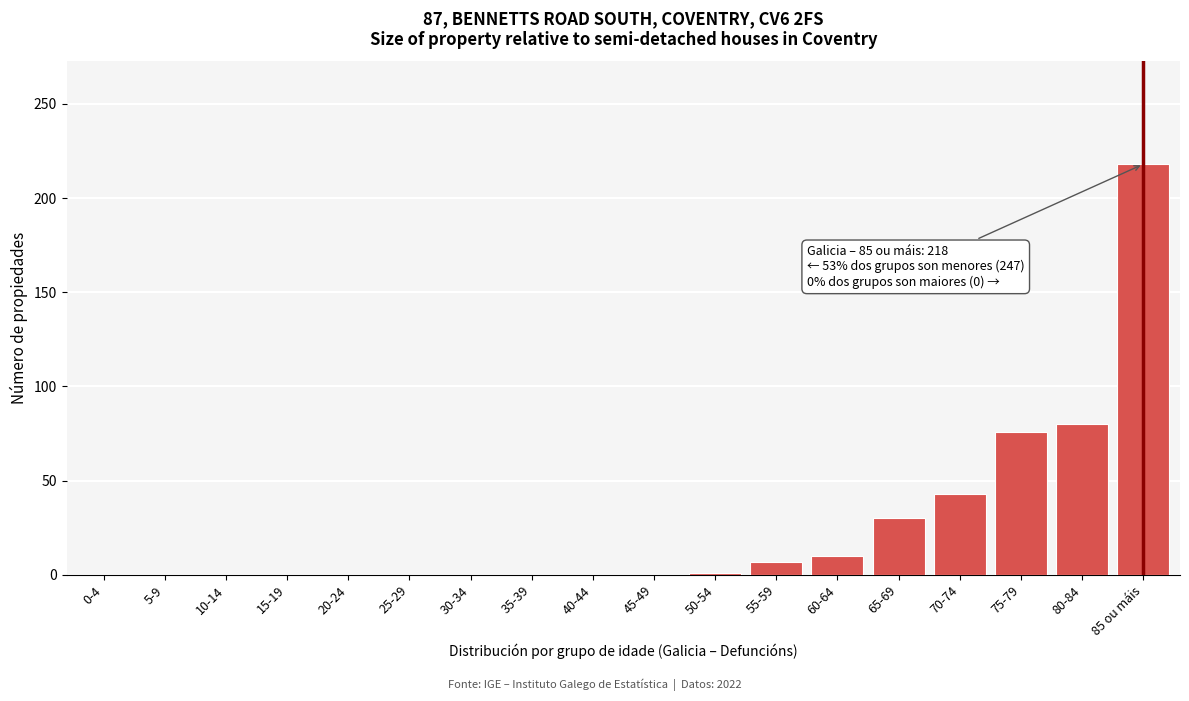

Is it true that the value at 30-34 is 152?

False